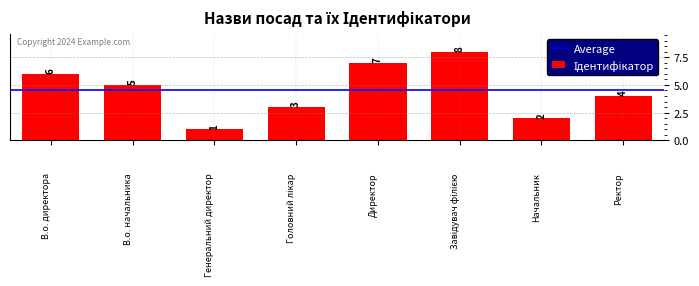

Count the values in the range 3 to 7.

5